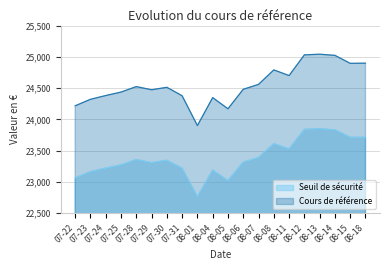

Reading left to right, list all the values displayed in this chart.

Seuil de sécurité: 23063.6	23162.4	23219.9	23272.2	23356.3	23308.3	23345.4	23218.1	22763.3	23188.6	23018.6	23315.0	23389.5	23611.3	23526.6	23839.2	23849.0	23832.4	23712.1	23713.8
Cours de référence: 24216.8	24320.5	24380.9	24435.8	24524.1	24473.2	24512.7	24377.4	23900.7	24348.0	24169.2	24480.8	24559.0	24790.8	24700.3	25031.2	25041.5	25023.4	24895.6	24898.6